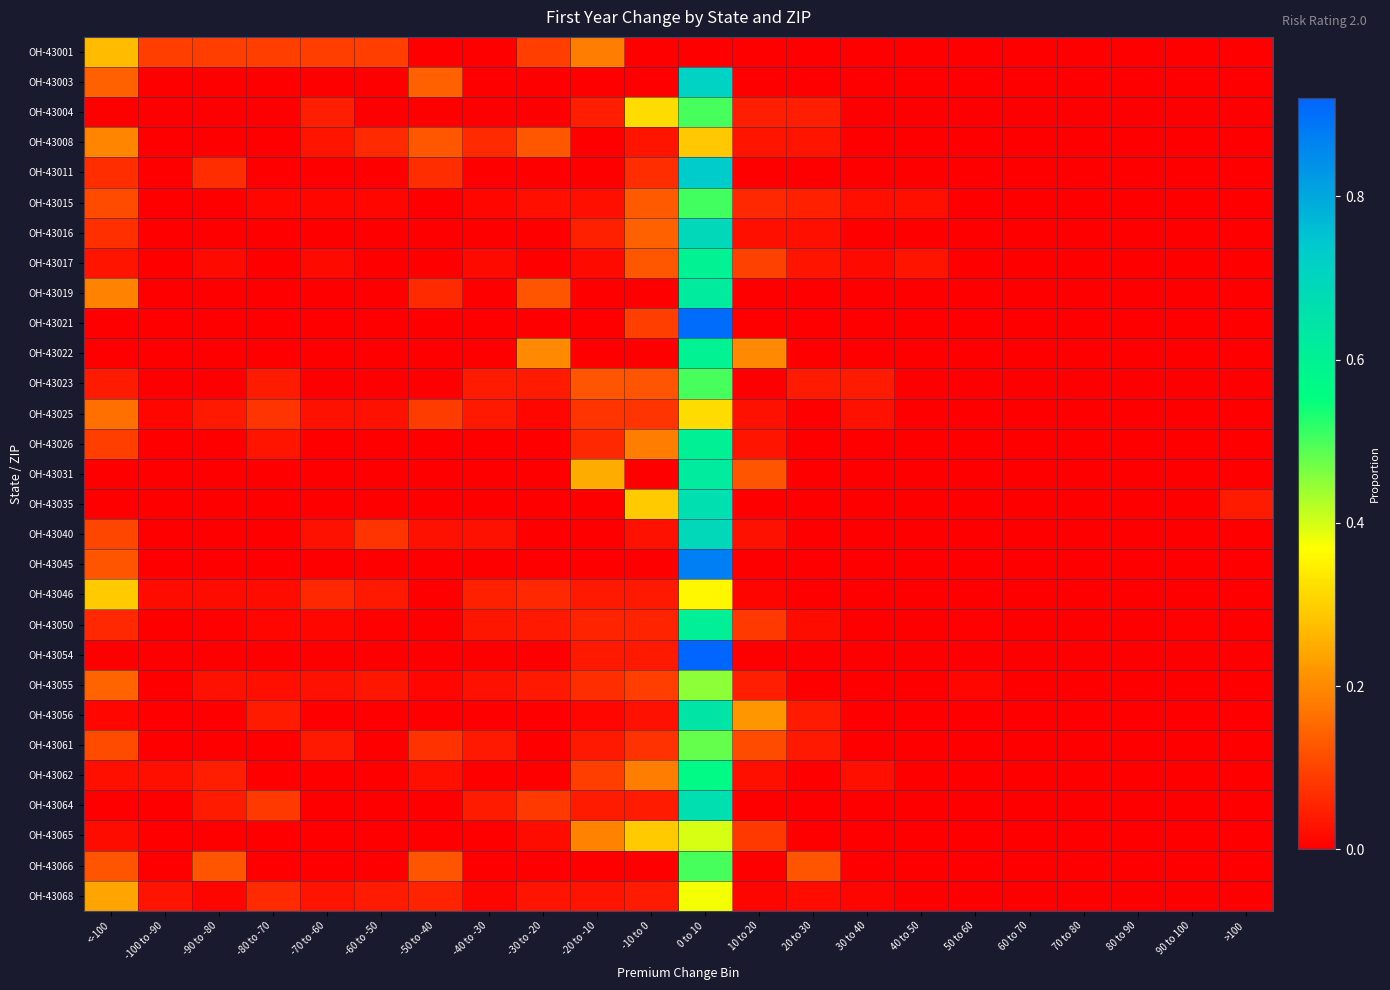

What is the spread (max minus min) of values at <-100?

0.3